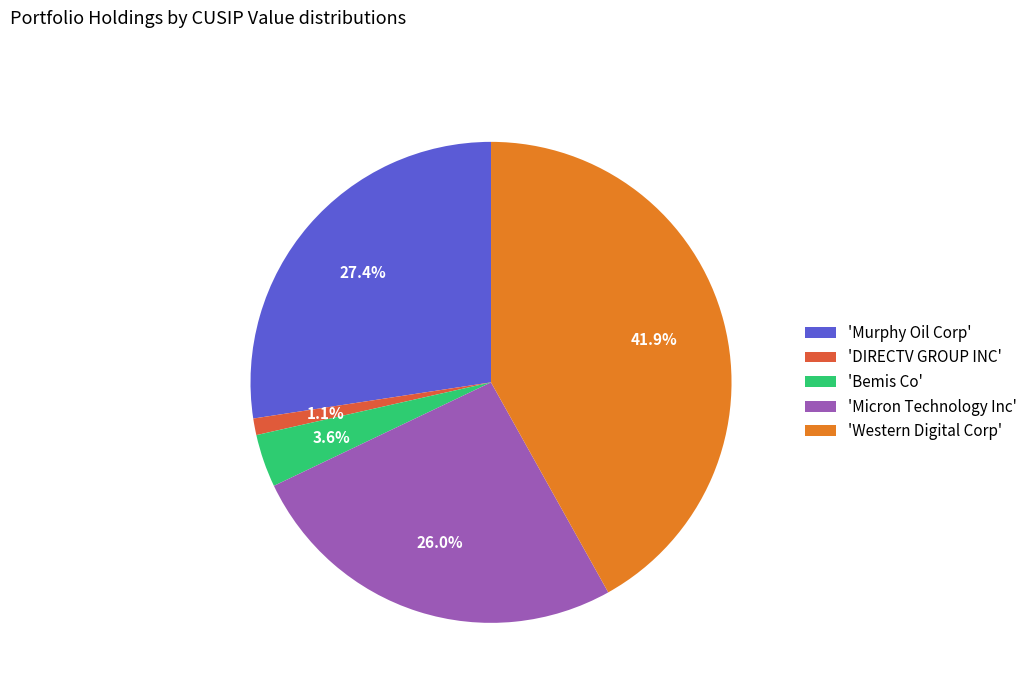

Which category has the biggest portion of the pie?

'Western Digital Corp'